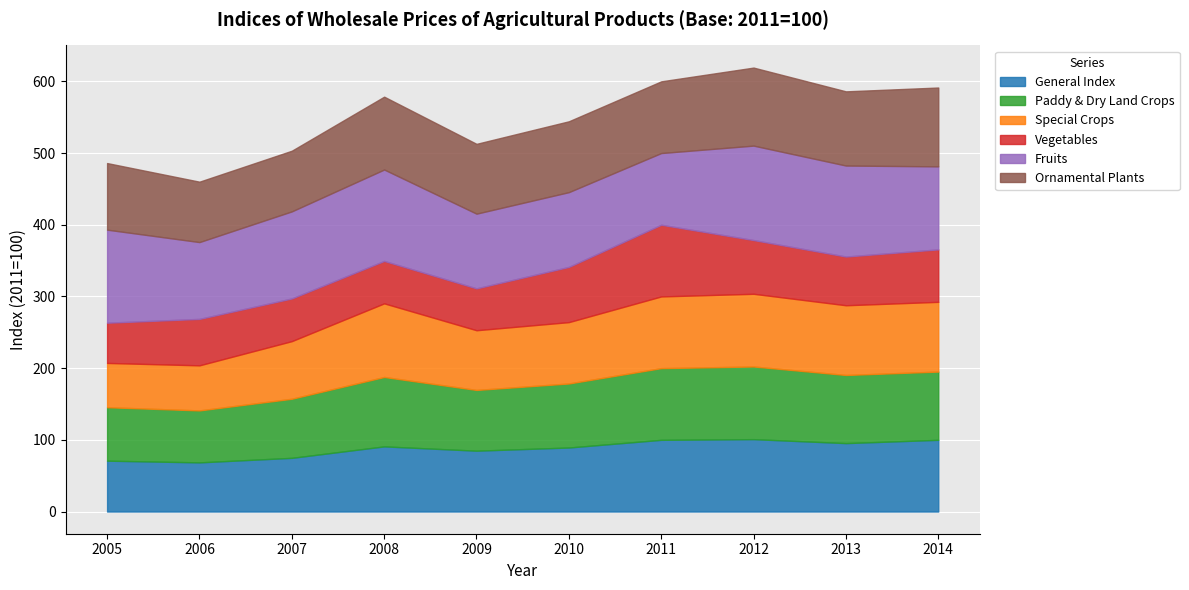

What is the sum of all Fruits values?

1168.8